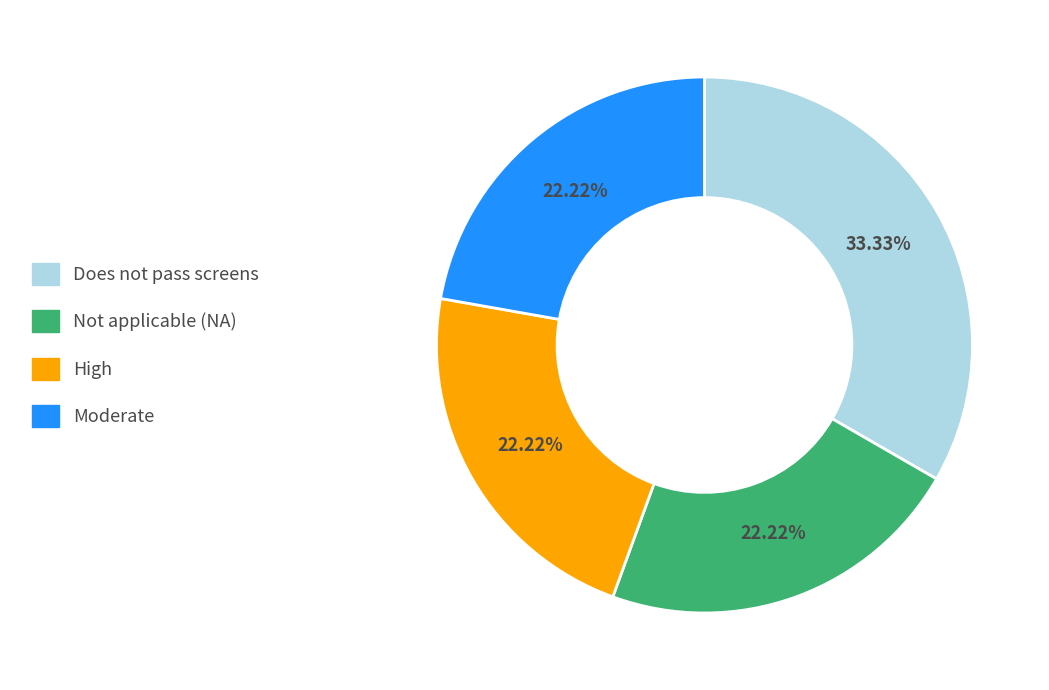

Combined, what portion of the pie is Moderate and Does not pass screens?

55.6%